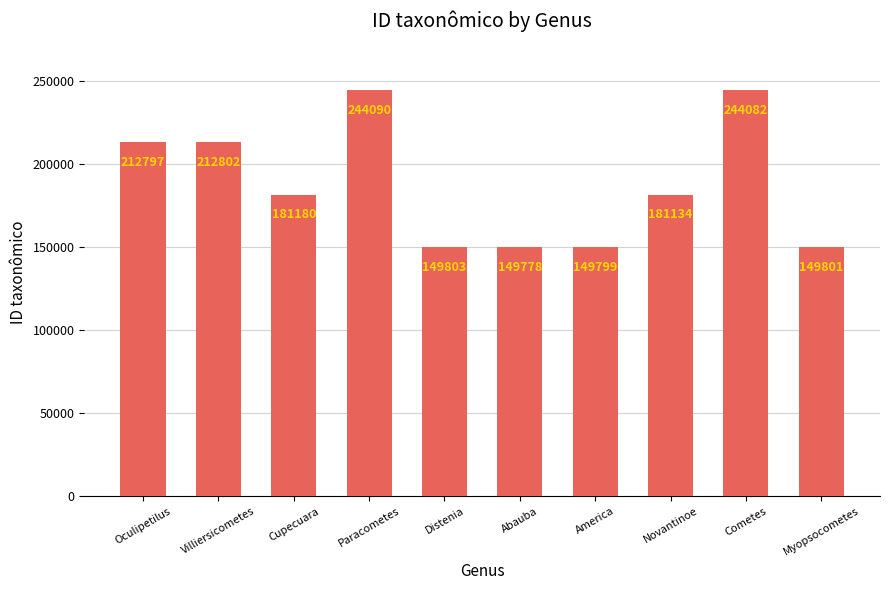

What is the maximum value shown in the chart?

244090